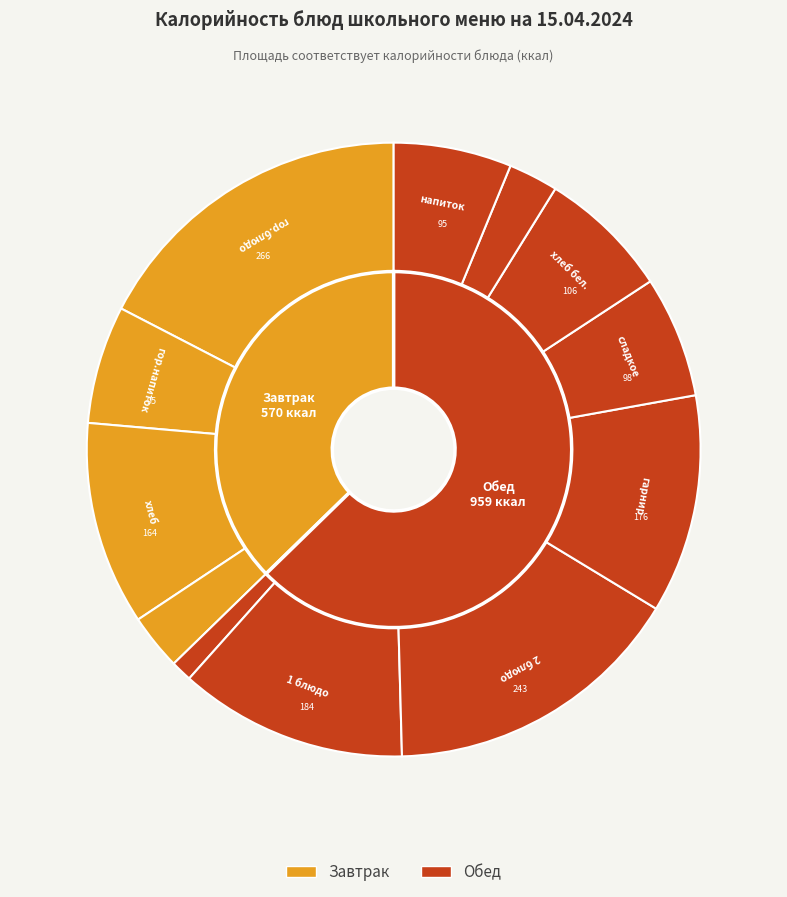

What percentage do Суп картофельный с бобовыми и гренками and Биточки из говядины together represent?

27.9%